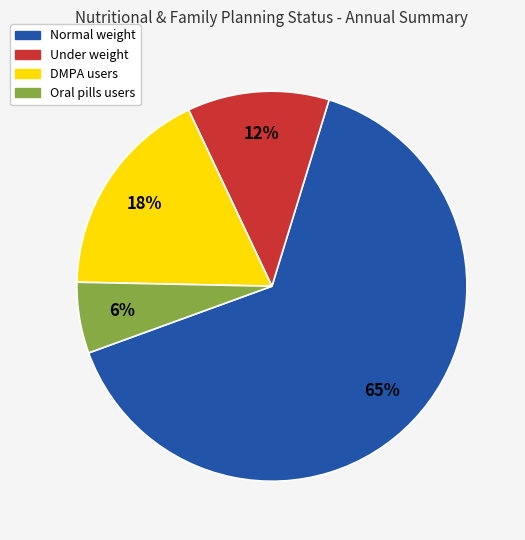

The Oral pills users slice represents 6% of the pie. True or false?

True